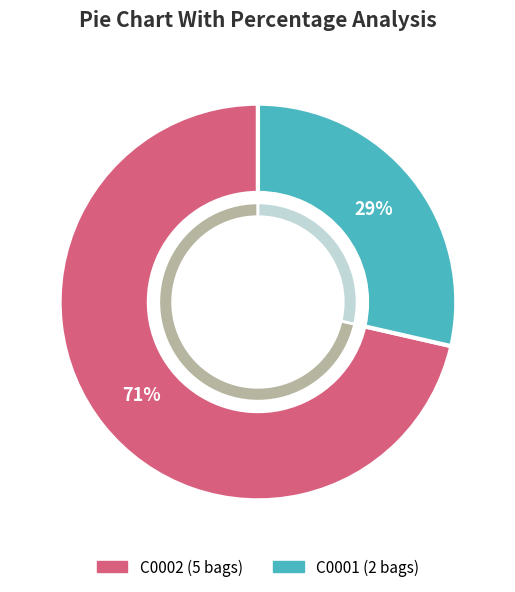

What percentage is NOT represented by C0001?

71.4%